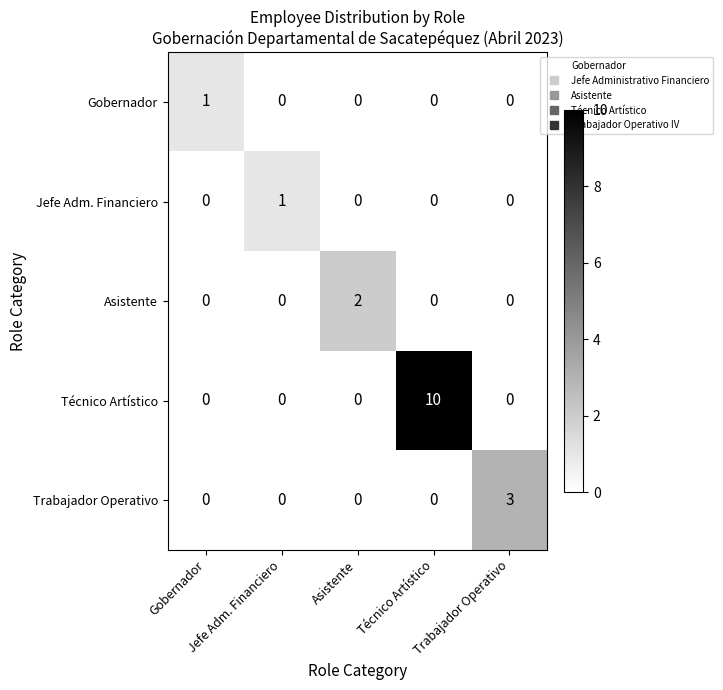

What is the greatest value displayed?

10